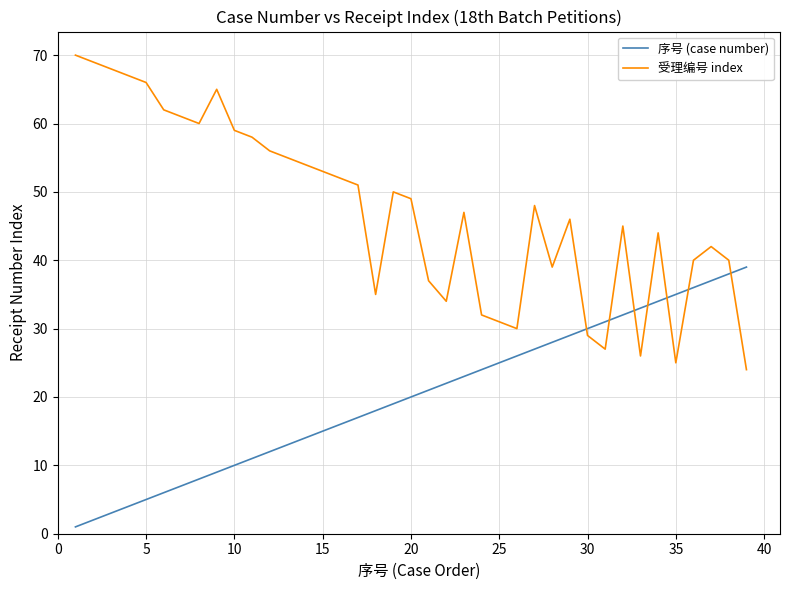

Which series has the largest total across all categories?

受理编号 index